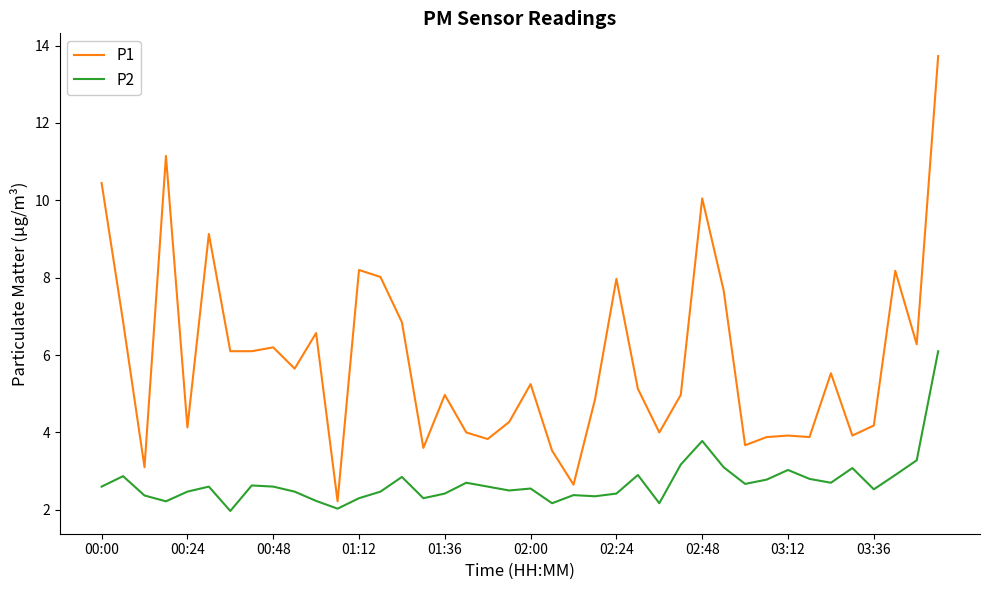

What is the difference between the maximum and minimum values in the P1 series?

11.5